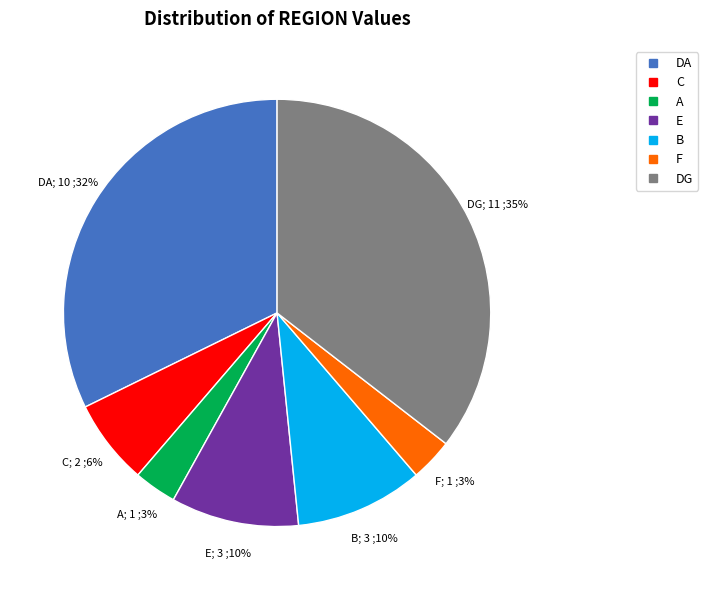

Is there a majority slice in this chart?

No